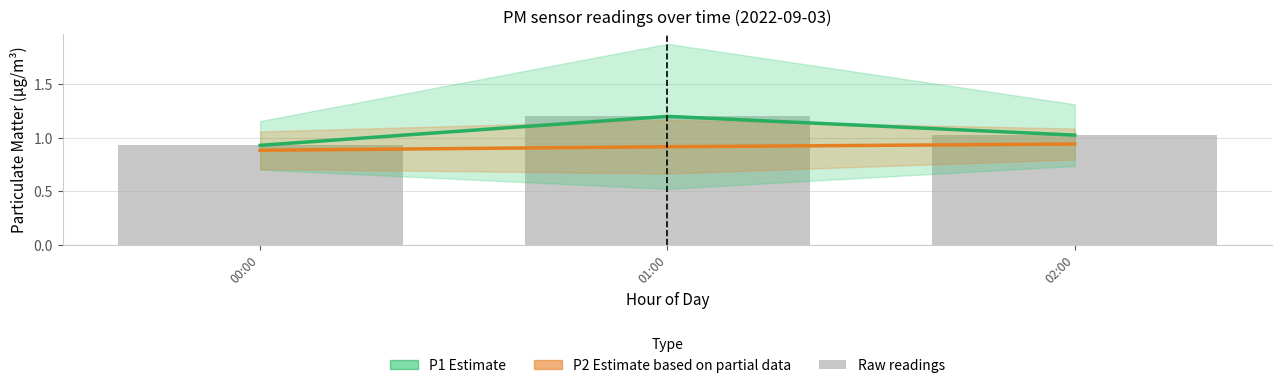

Which category has the highest value across all series?

01:00